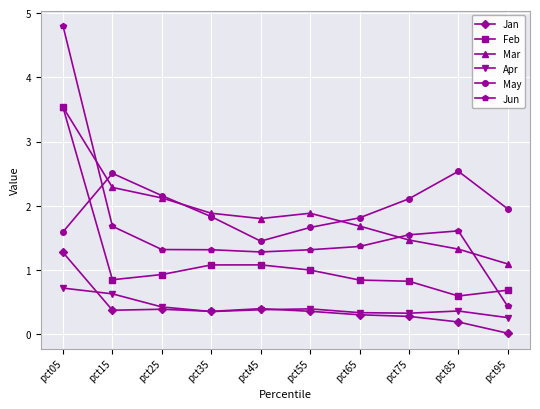

Between which two adjacent categories do Feb and Jun first intersect?

pct85 and pct95